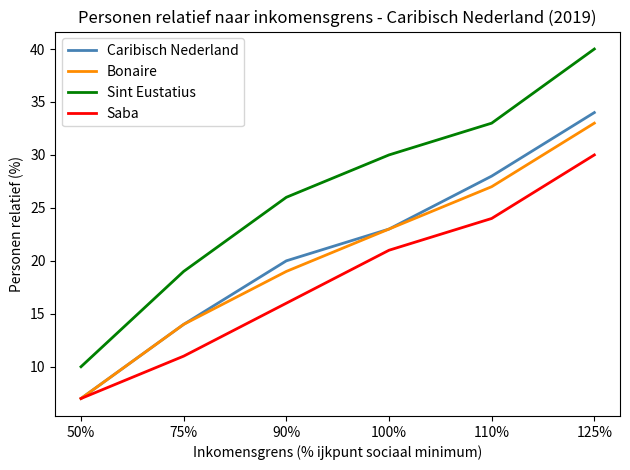

True or false: Bonaire has more than 2 interior local peaks.

False